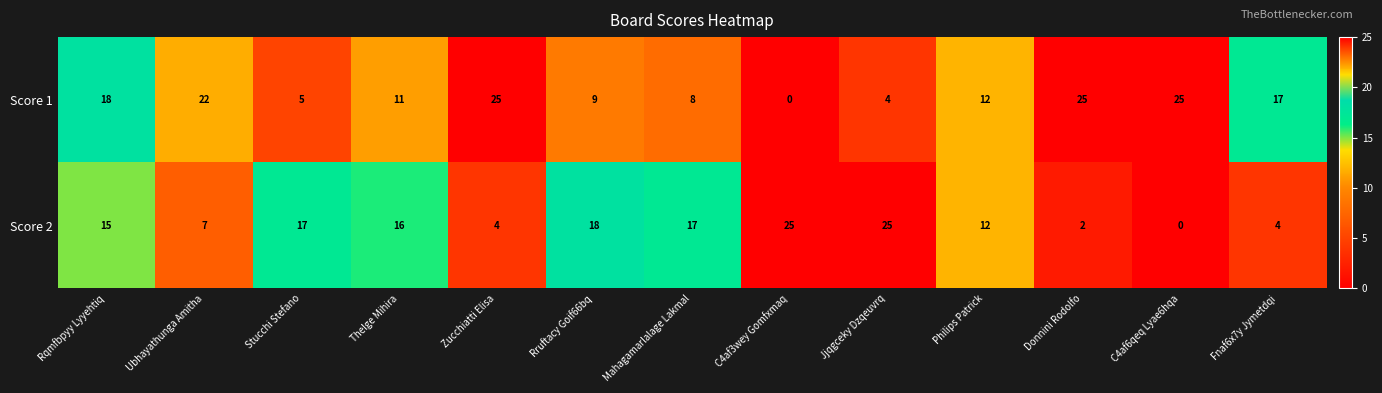

Is it true that Score 2 equals -15 at C4af6qeq Lyae6hqa?

False